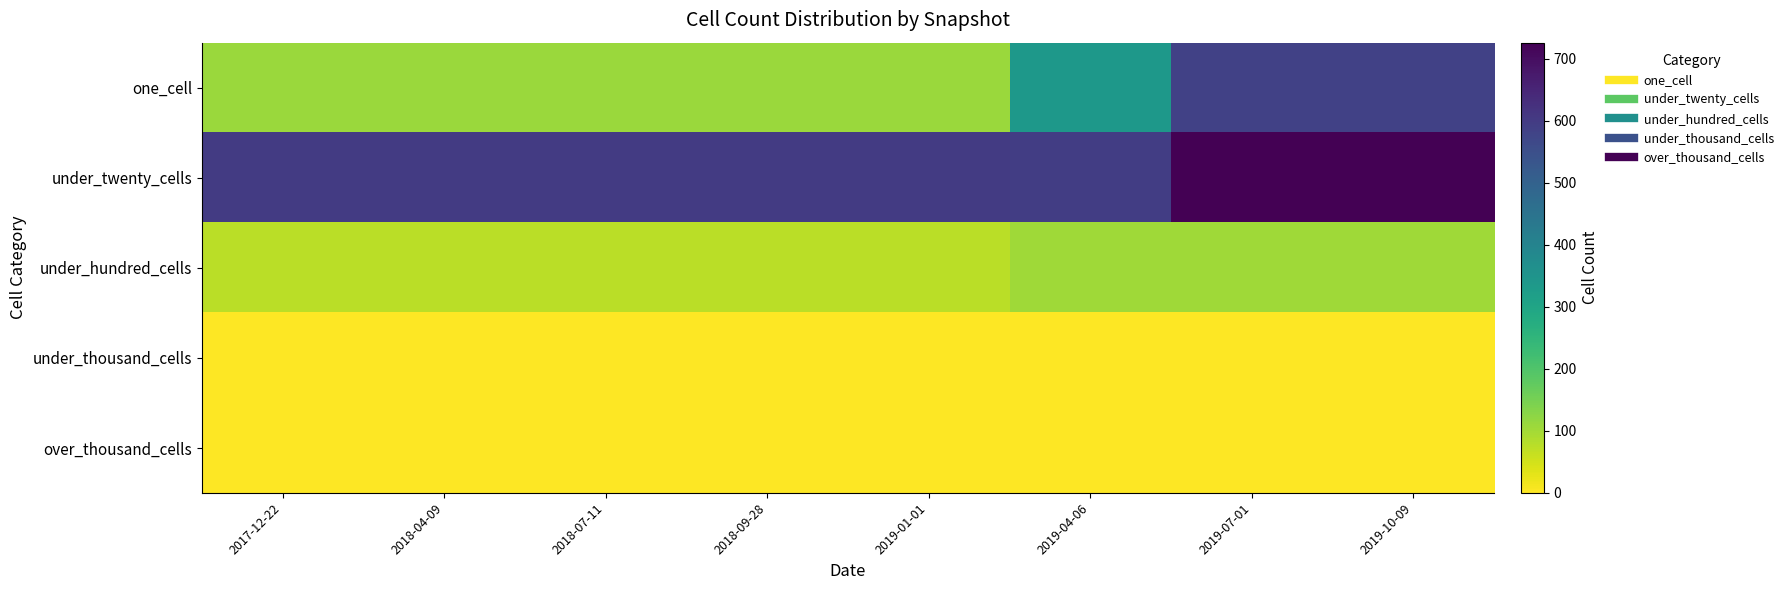

Reading right to left, what are all the values shown in this chart?

one_cell: 2019-10-09=586	2019-07-01=586	2019-04-06=338	2019-01-01=110	2018-09-28=110	2018-07-11=110	2018-04-09=110	2017-12-22=110
under_twenty_cells: 2019-10-09=726	2019-07-01=726	2019-04-06=593	2019-01-01=600	2018-09-28=600	2018-07-11=600	2018-04-09=600	2017-12-22=600
under_hundred_cells: 2019-10-09=103	2019-07-01=103	2019-04-06=103	2019-01-01=74	2018-09-28=74	2018-07-11=74	2018-04-09=74	2017-12-22=74
under_thousand_cells: 2019-10-09=0	2019-07-01=0	2019-04-06=0	2019-01-01=0	2018-09-28=0	2018-07-11=0	2018-04-09=0	2017-12-22=0
over_thousand_cells: 2019-10-09=0	2019-07-01=0	2019-04-06=0	2019-01-01=0	2018-09-28=0	2018-07-11=0	2018-04-09=0	2017-12-22=0